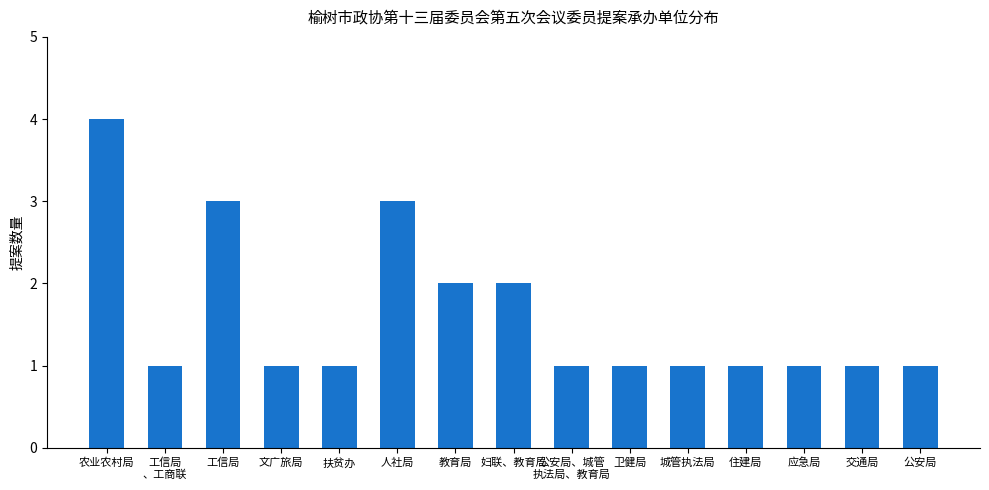

The value at 卫健局 is 1. True or false?

True